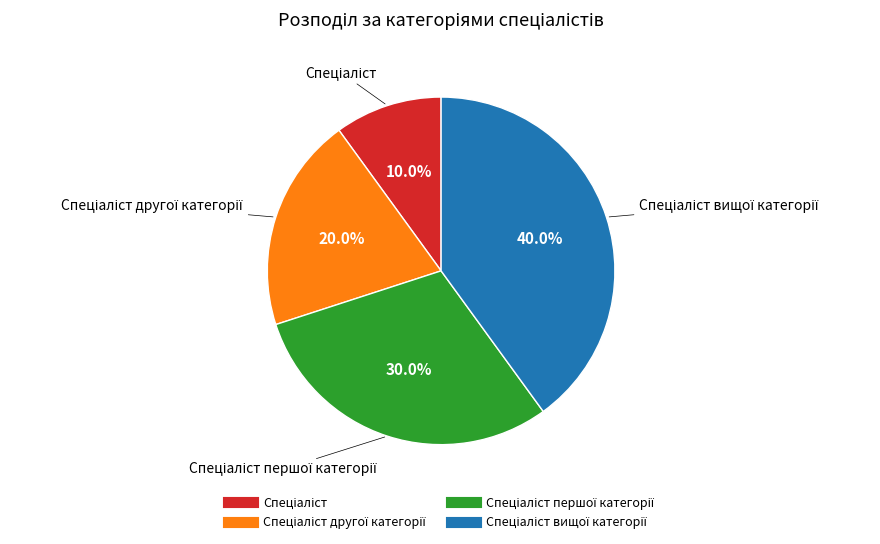

Does any single category account for the majority?

No